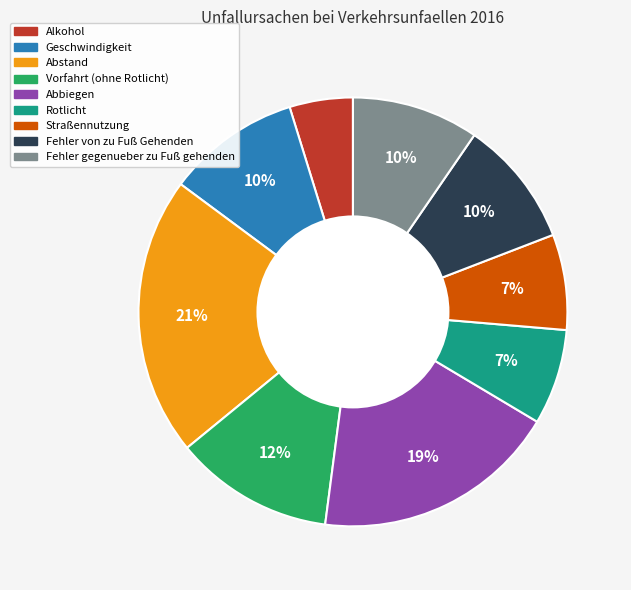

How many segments does this pie chart have?

9